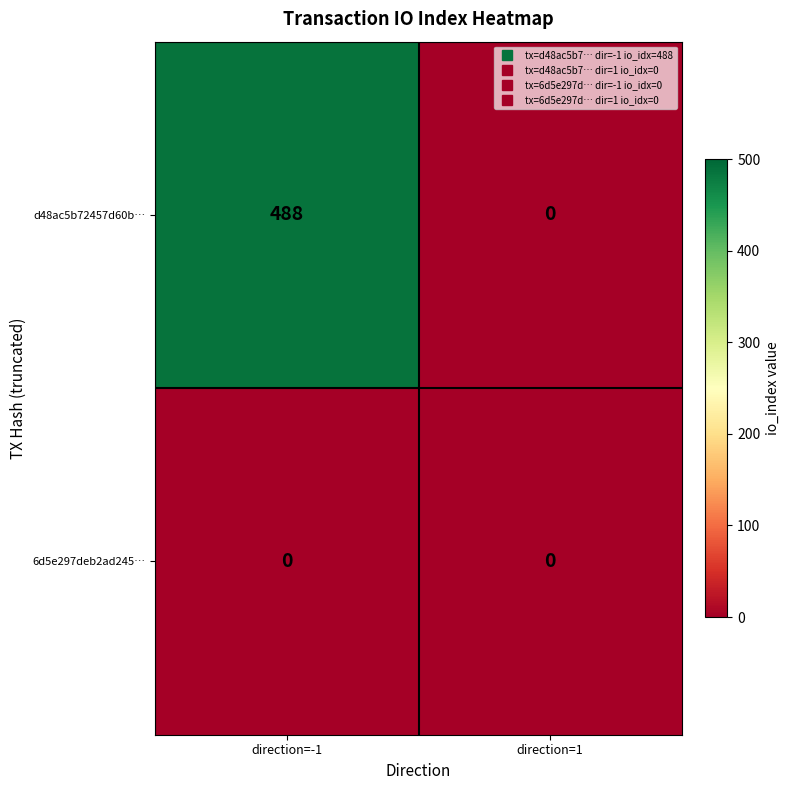

What is the spread (max minus min) of values at direction=-1?

488